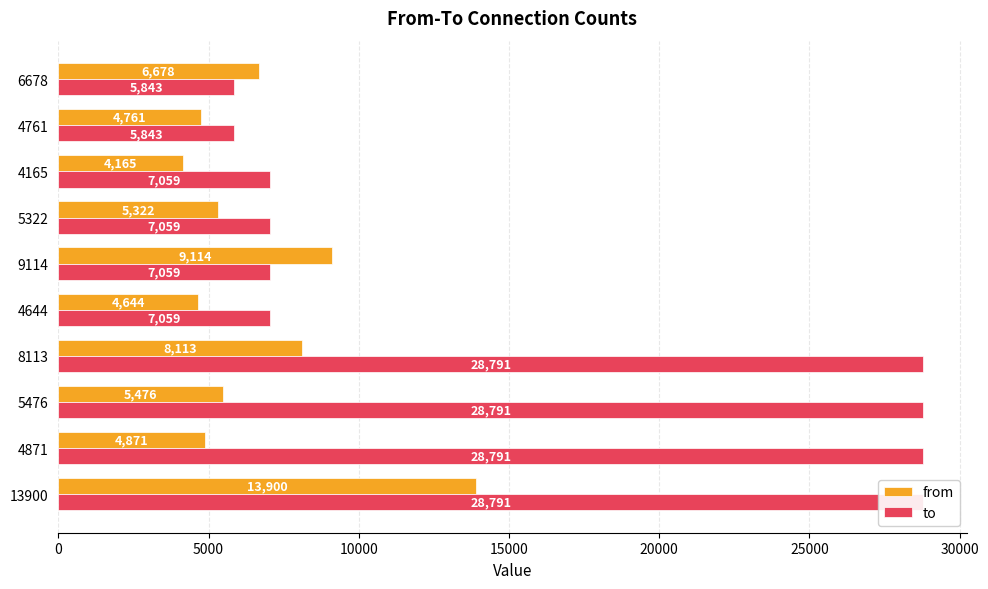

Count the number of categories in the chart.

10